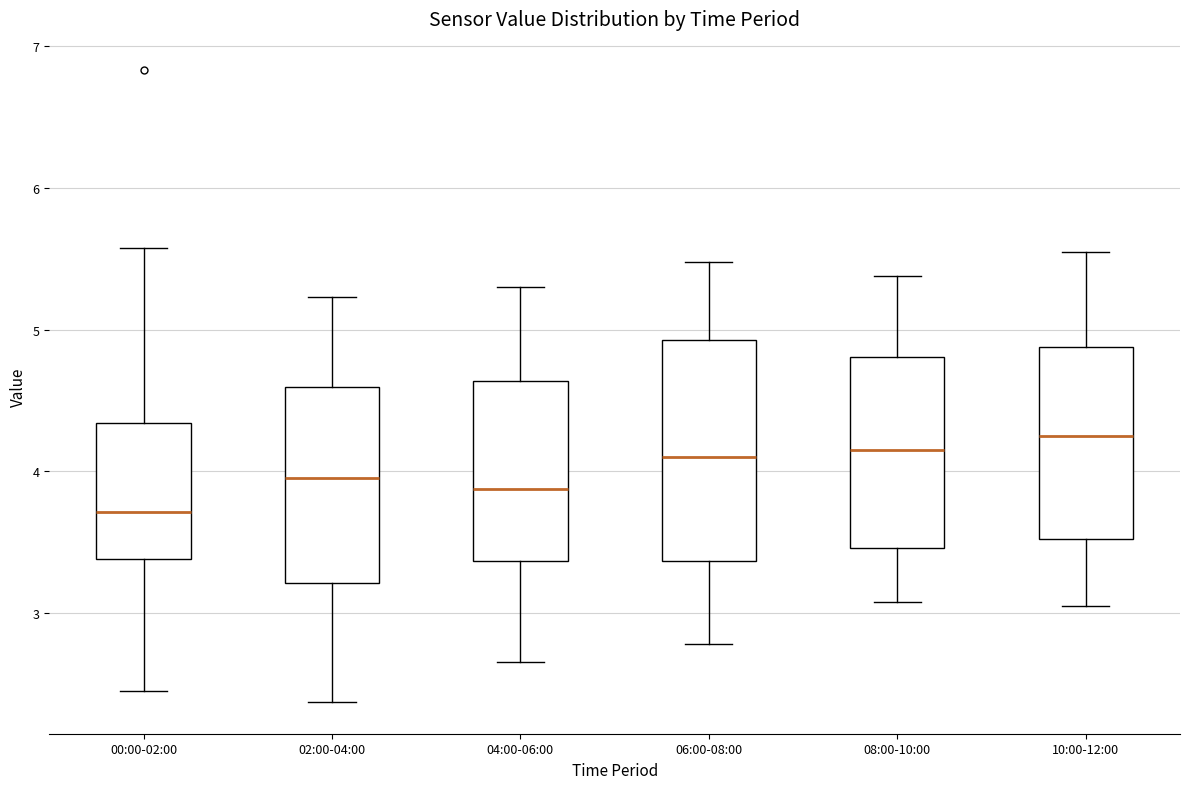

Reading left to right, read every box against the y-axis: the position of its median line, the range the box covers, and the ends of its whiskers. The values are not printed on the chart, so give them approximately, as read against the axis.

00:00-02:00: median 3.7, box 3.4 to 4.3, whiskers 2.5 to 5.6
02:00-04:00: median 4.0, box 3.2 to 4.6, whiskers 2.4 to 5.2
04:00-06:00: median 3.9, box 3.4 to 4.6, whiskers 2.7 to 5.3
06:00-08:00: median 4.1, box 3.4 to 4.9, whiskers 2.8 to 5.5
08:00-10:00: median 4.2, box 3.5 to 4.8, whiskers 3.1 to 5.4
10:00-12:00: median 4.3, box 3.5 to 4.9, whiskers 3.1 to 5.6